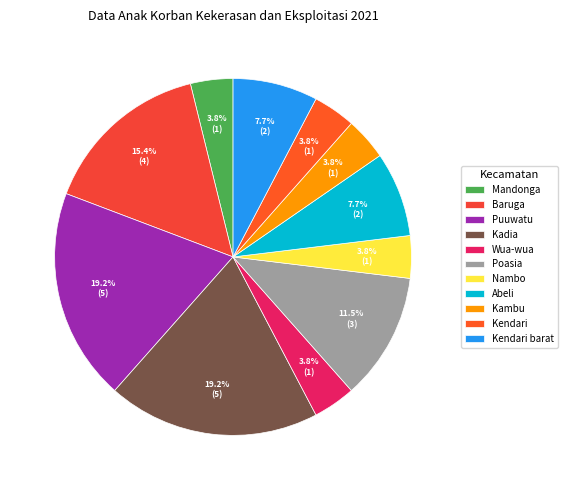

Is there any slice that represents more than half of the pie?

No